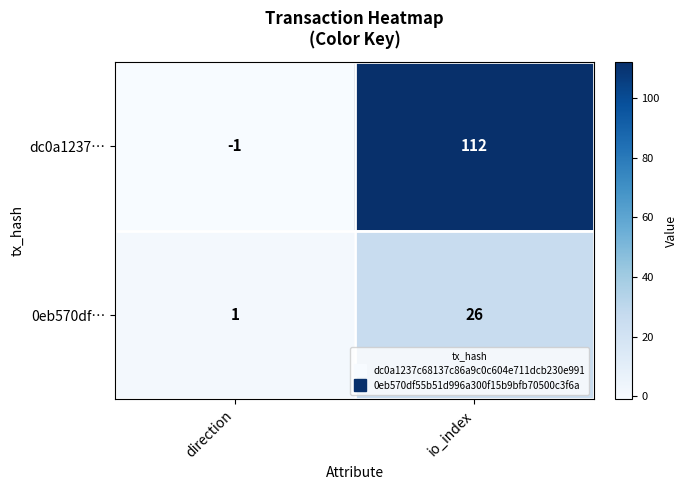

The value of dc0a1237… at direction is -1. True or false?

True